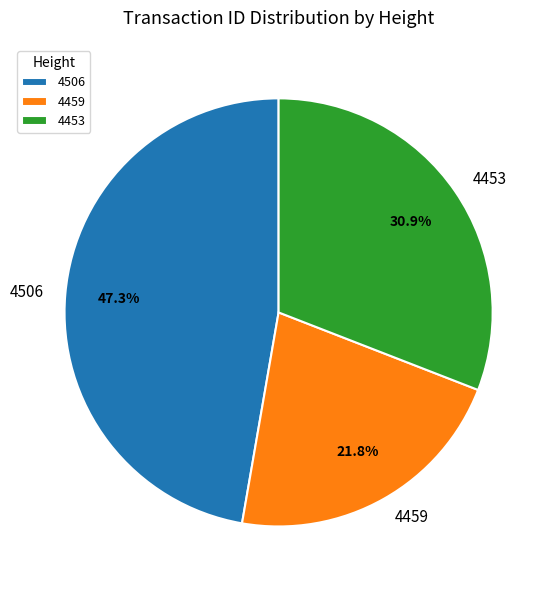

True or false: 4506 accounts for 47% of the total.

True